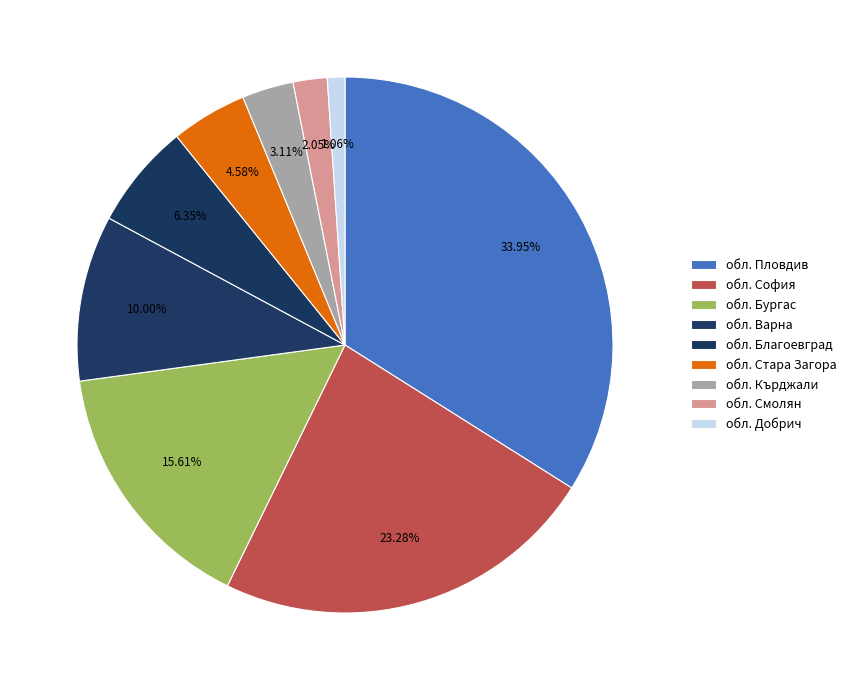

Which slice is the smallest?

обл. Добрич